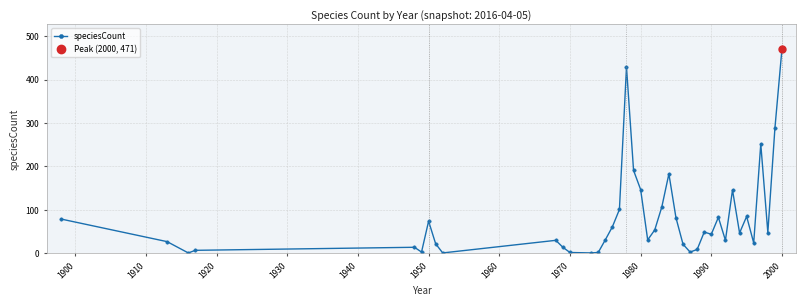

What is the highest value of the speciesCount series?

471